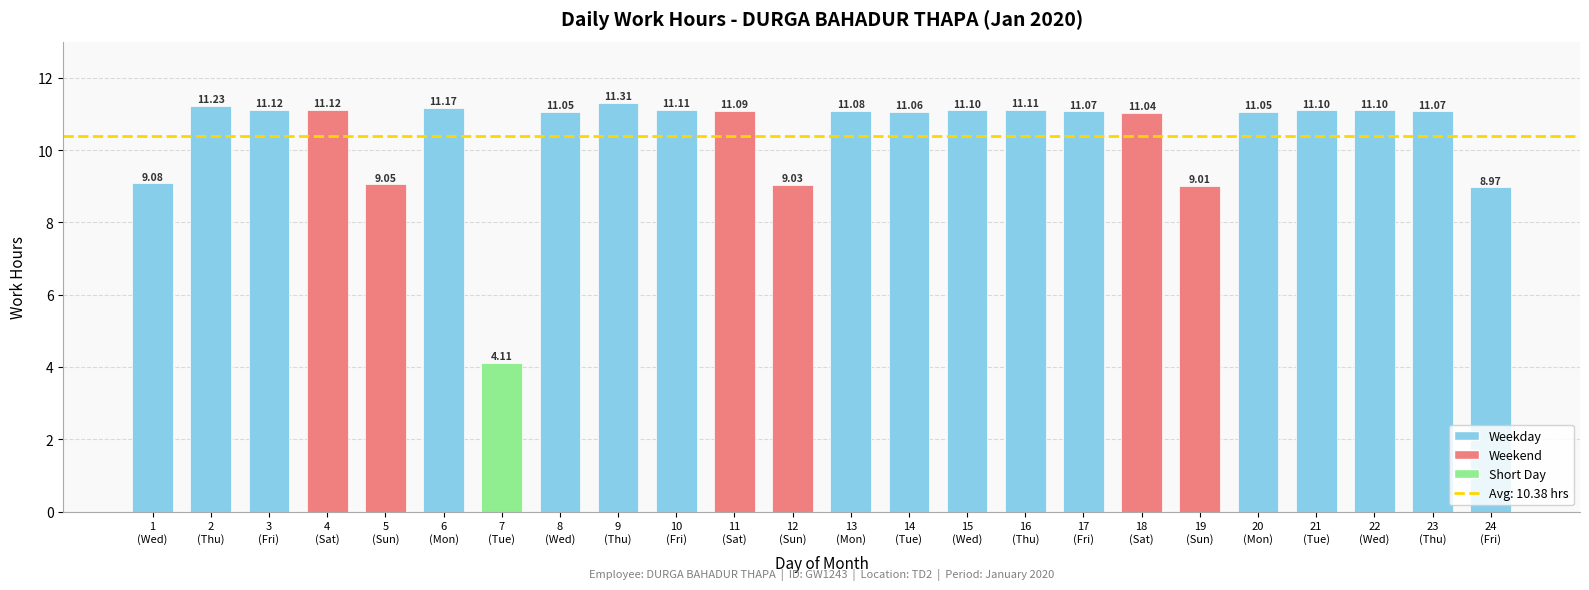

What is the change in value from 6
(Mon) to 20
(Mon)?

-0.1